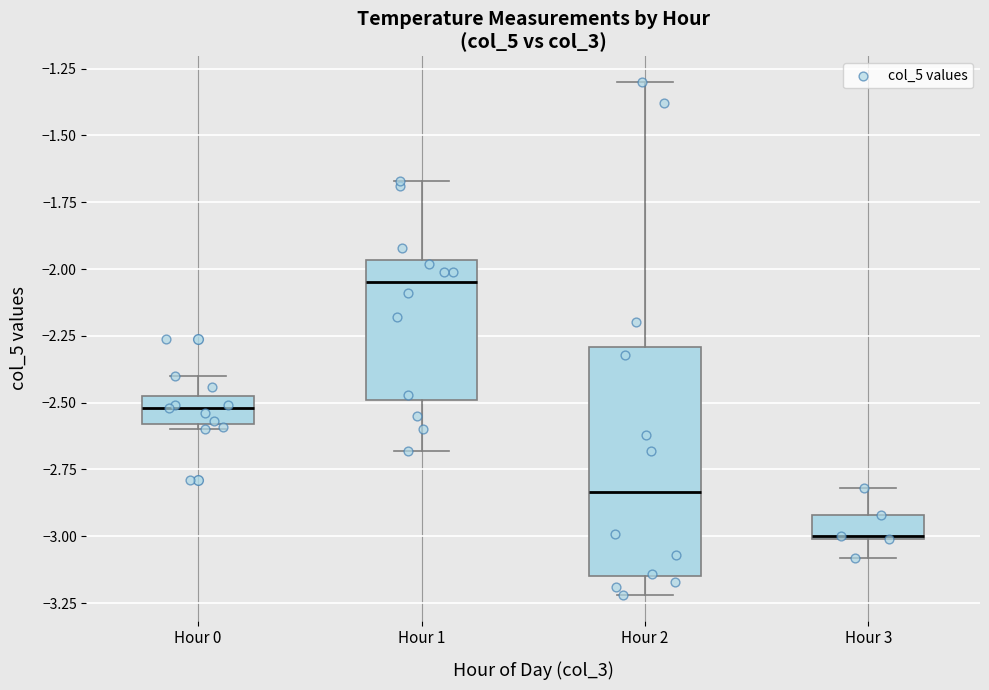

Which box has the highest median line?

Hour 1